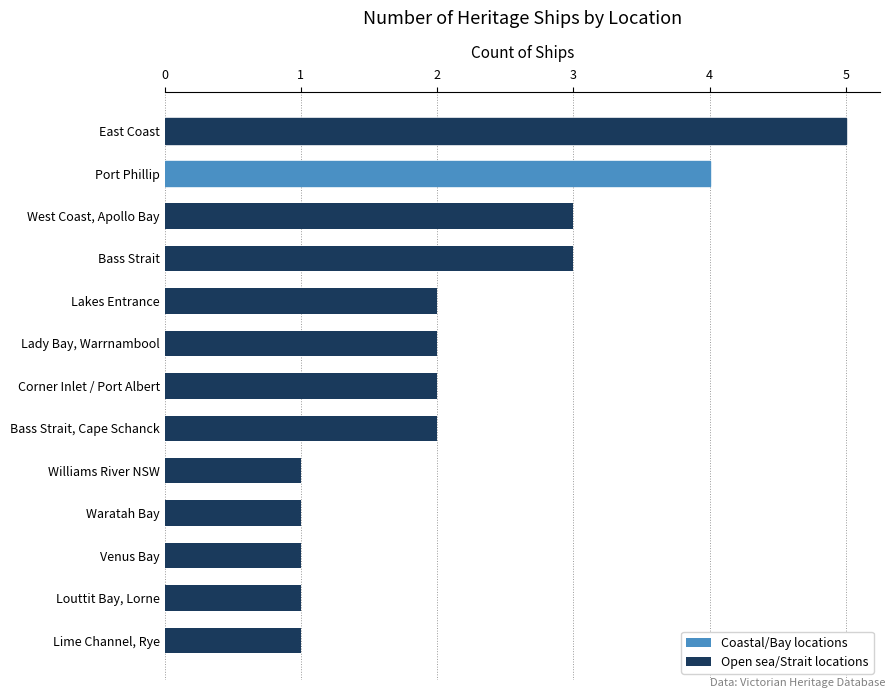

What is the difference between the maximum and minimum values?

4